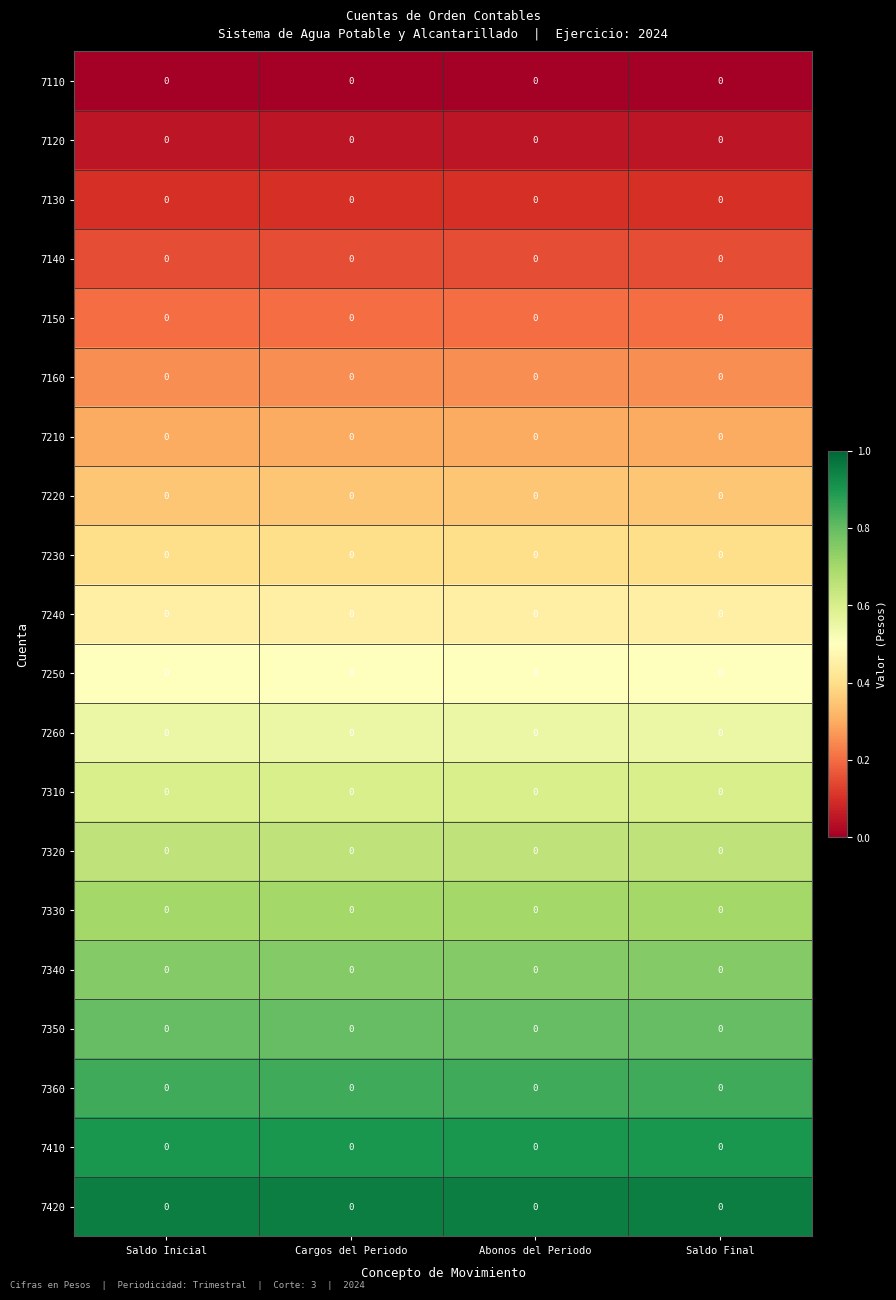

At which category does the chart reach its minimum across all series?

Saldo Inicial